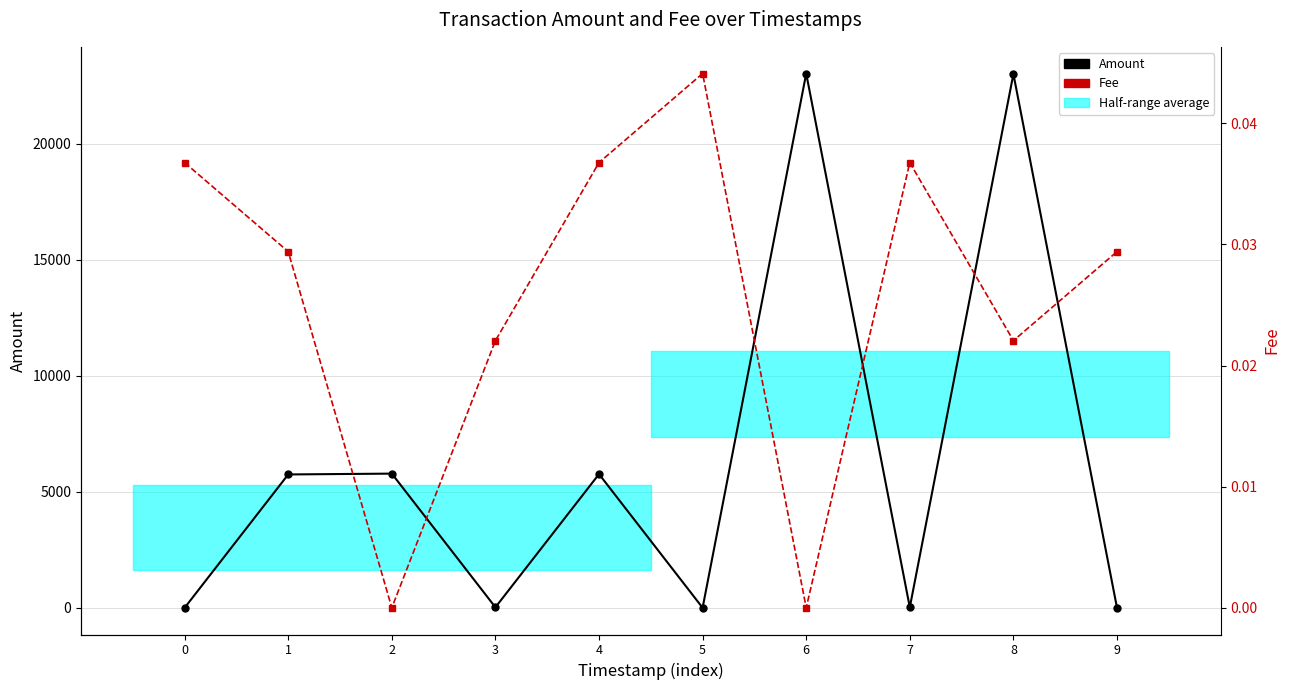

How many categories are shown in the chart?

10